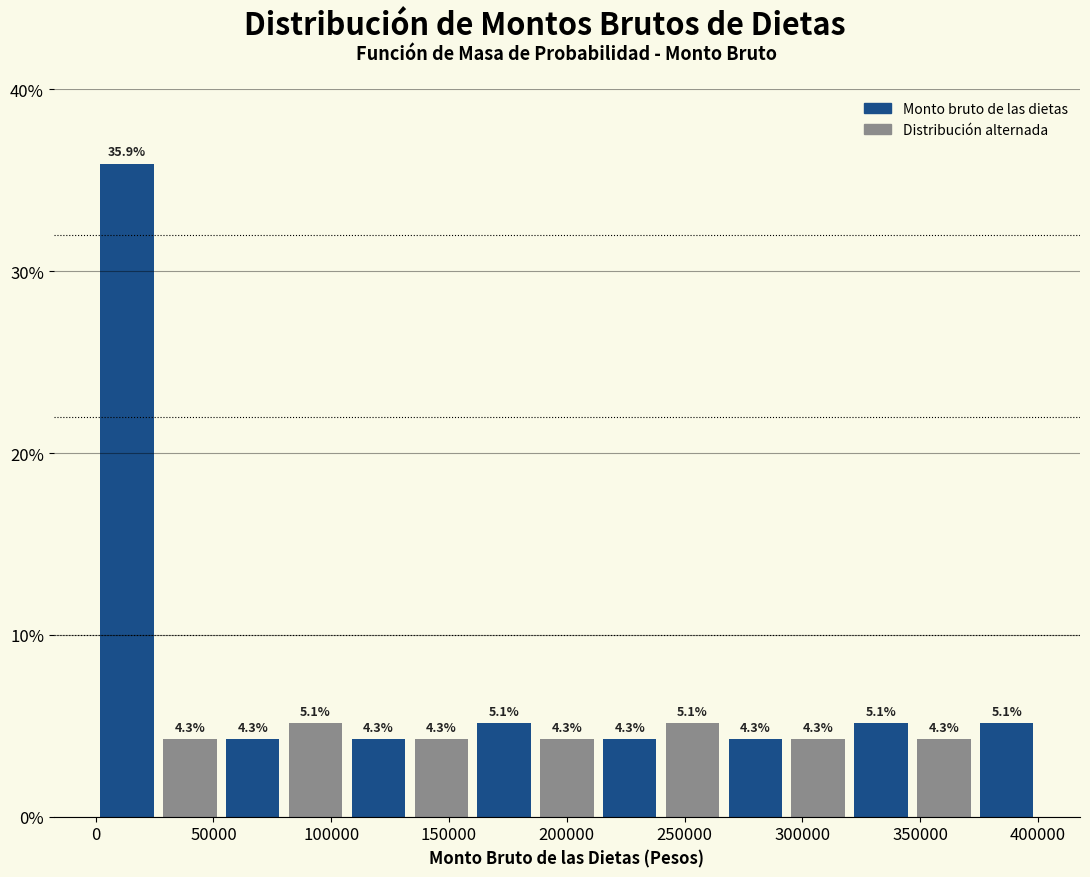

Reading left to right, transcribe this chart: for each bar, give the range it covers on the x-axis and its height. The bar edges are not printed on the chart, so give them approximately, as read against the axis.

0 to 25000: 35.9
25000 to 55000: 4.3
55000 to 80000: 4.3
80000 to 105000: 5.1
105000 to 135000: 4.3
135000 to 160000: 4.3
160000 to 185000: 5.1
185000 to 215000: 4.3
215000 to 240000: 4.3
240000 to 265000: 5.1
265000 to 295000: 4.3
295000 to 320000: 4.3
320000 to 345000: 5.1
345000 to 375000: 4.3
375000 to 400000: 5.1